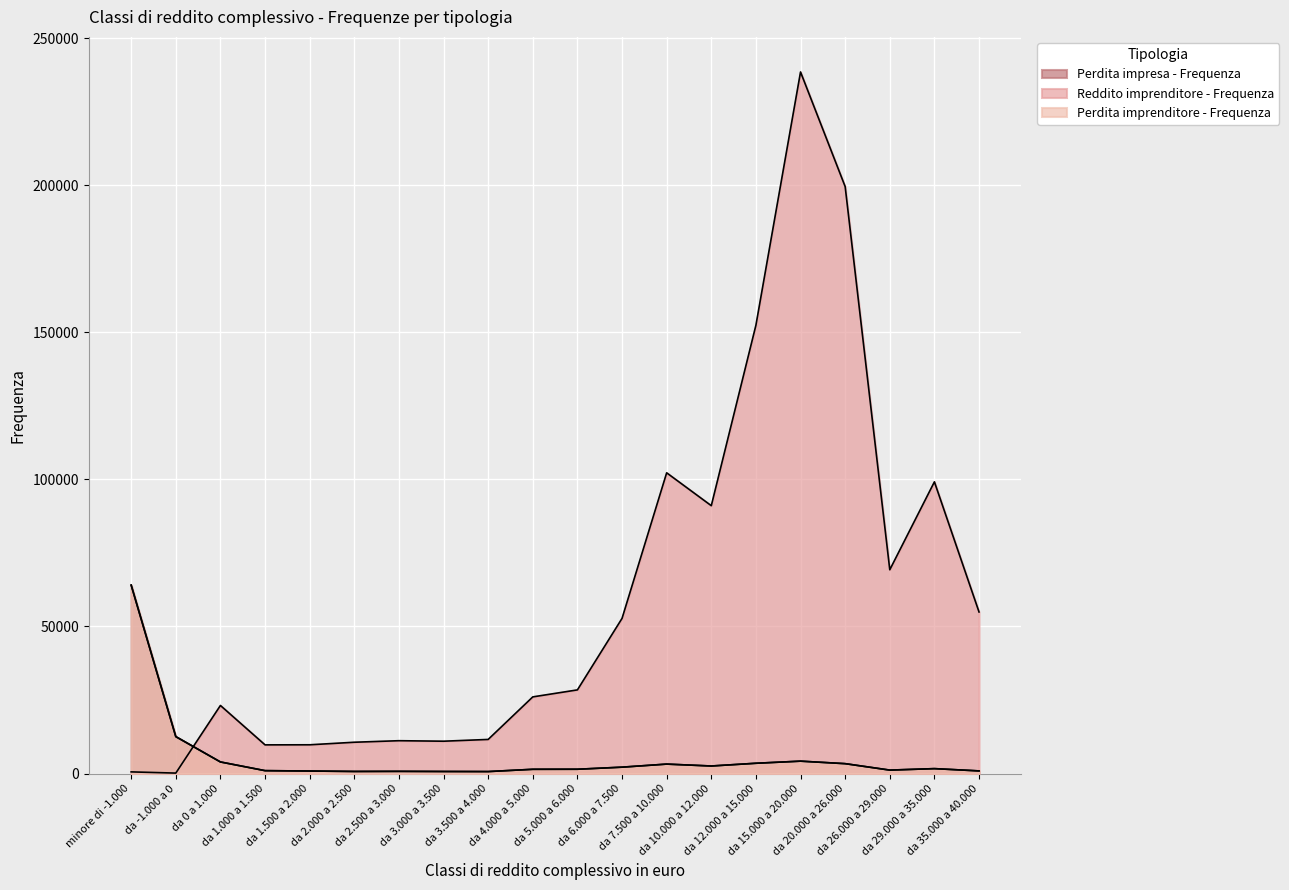

What is the label of the 15th point from the left?

da 12.000 a 15.000